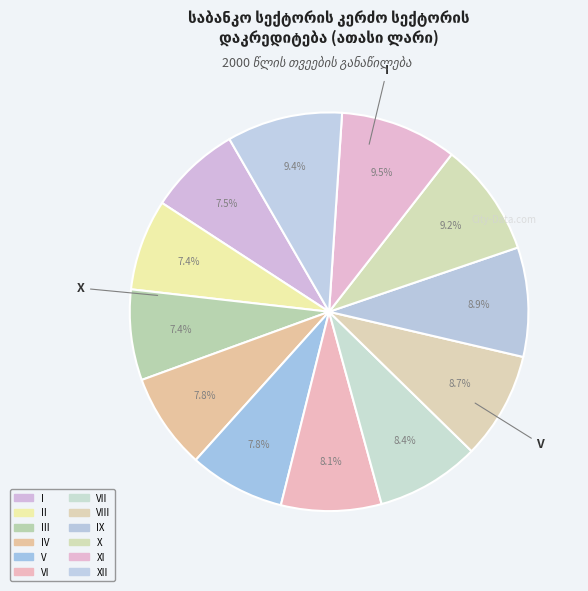

What is the largest slice in the pie chart?

XI